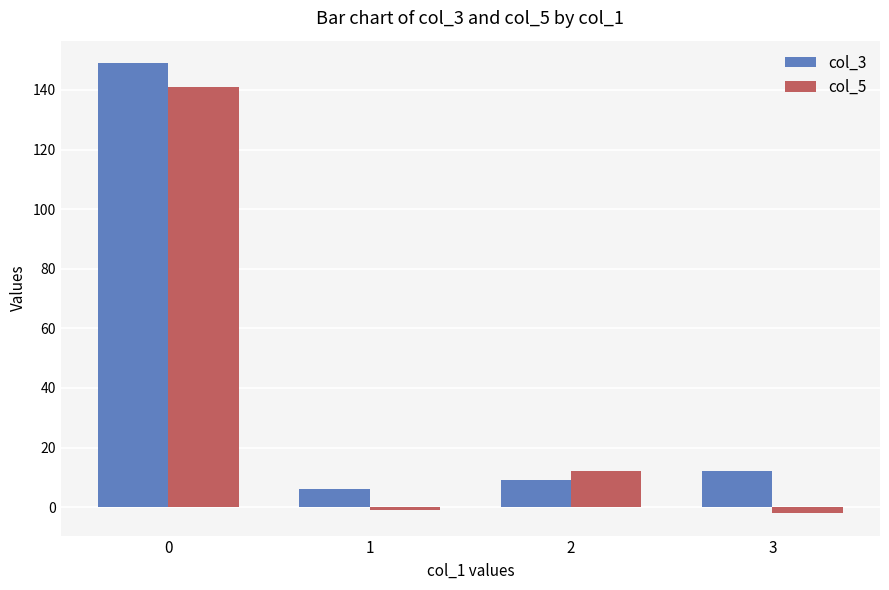

What is the value of the col_3 bar at the 4th from the left?

12